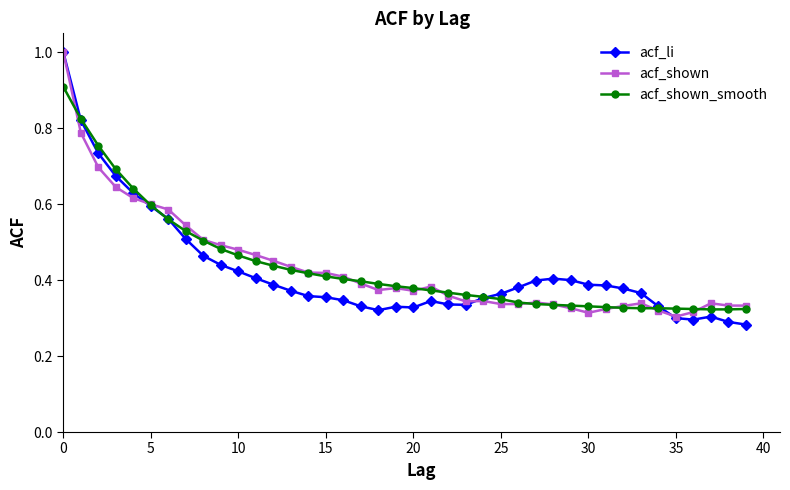

True or false: acf_shown has more than 0 points higher than both neighbors.

True